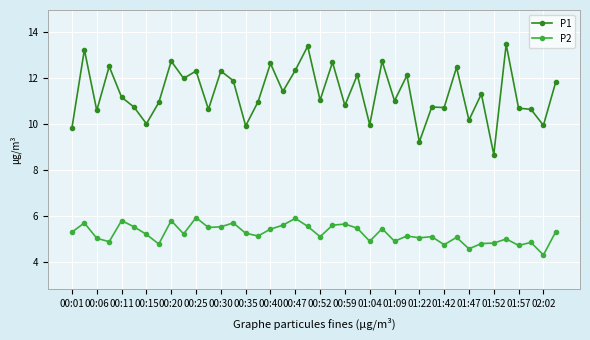

What is the value of the P2 point at the 24th from the left?

5.5